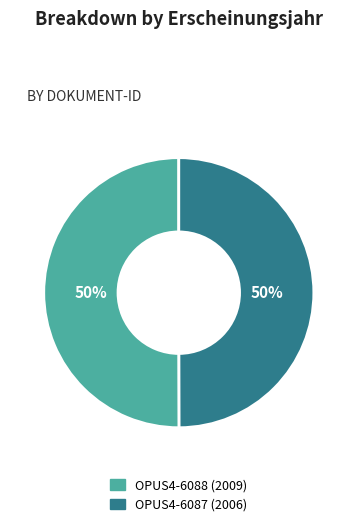

What is the ratio of the value at OPUS4-6087 to the value at OPUS4-6088?

1.0